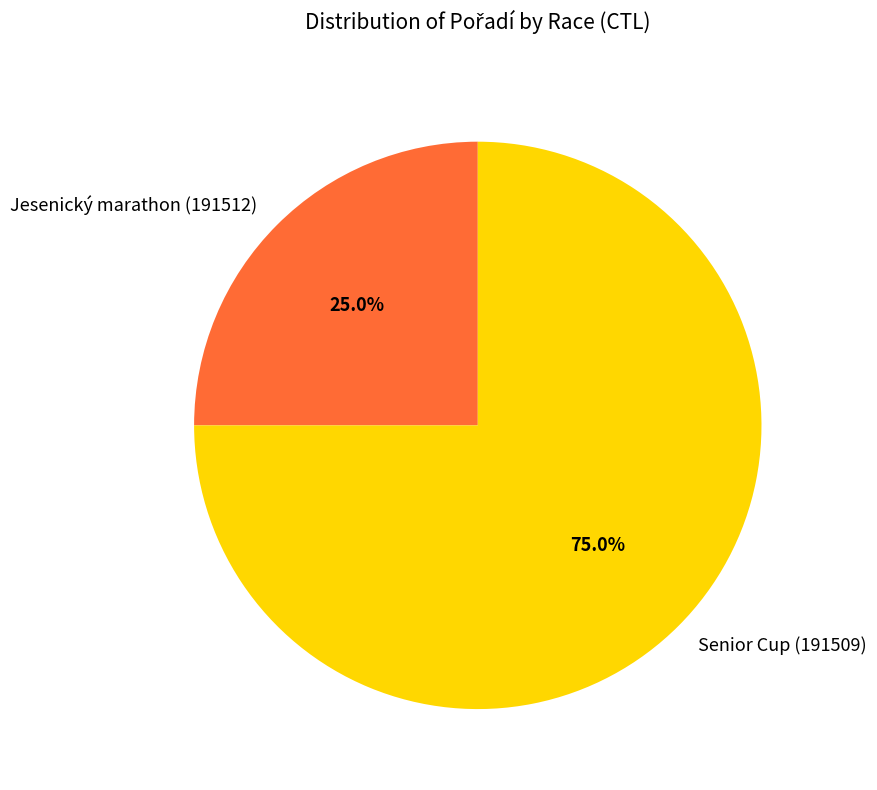

To the nearest percent, what portion does Senior Cup (191509) represent?

75%